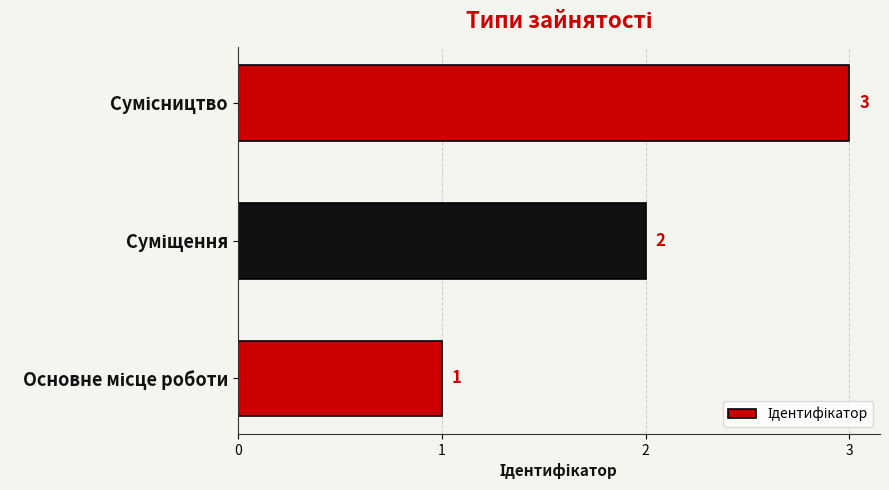

What is the greatest value displayed?

3